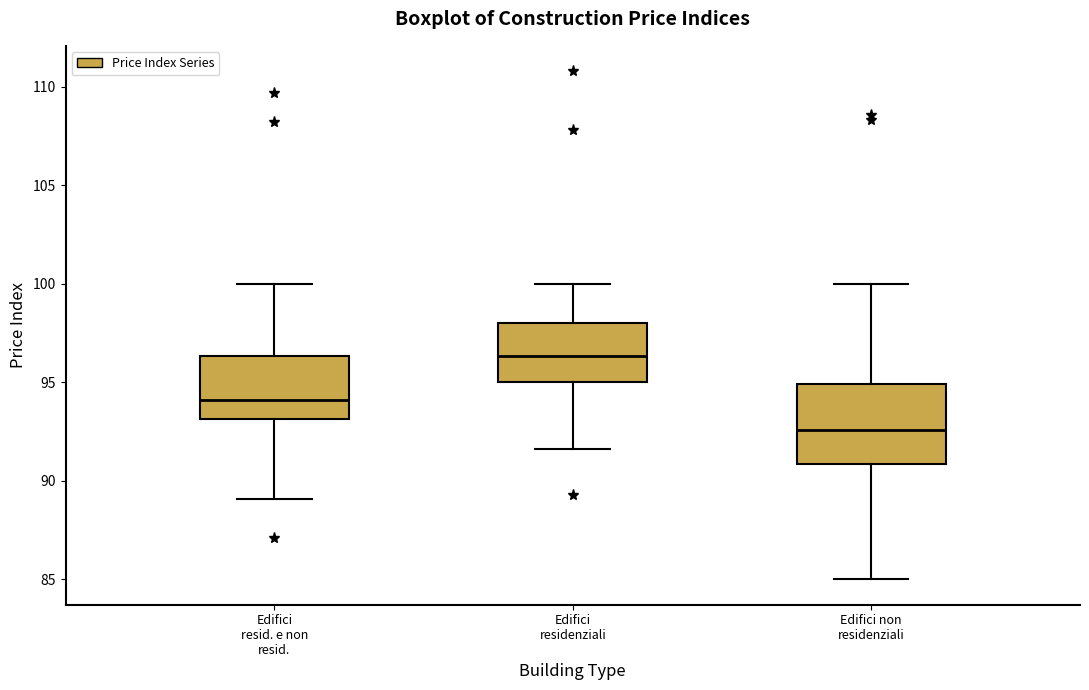

Which box's median line is the highest?

Edifici residenziali